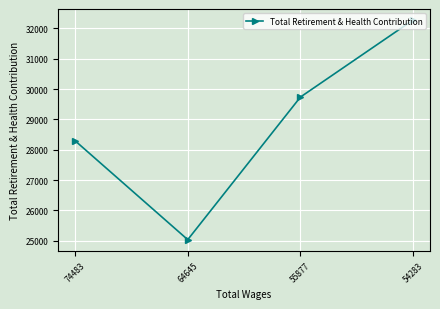

How many interior local valleys (lower than both neighbors) does the data have?

1